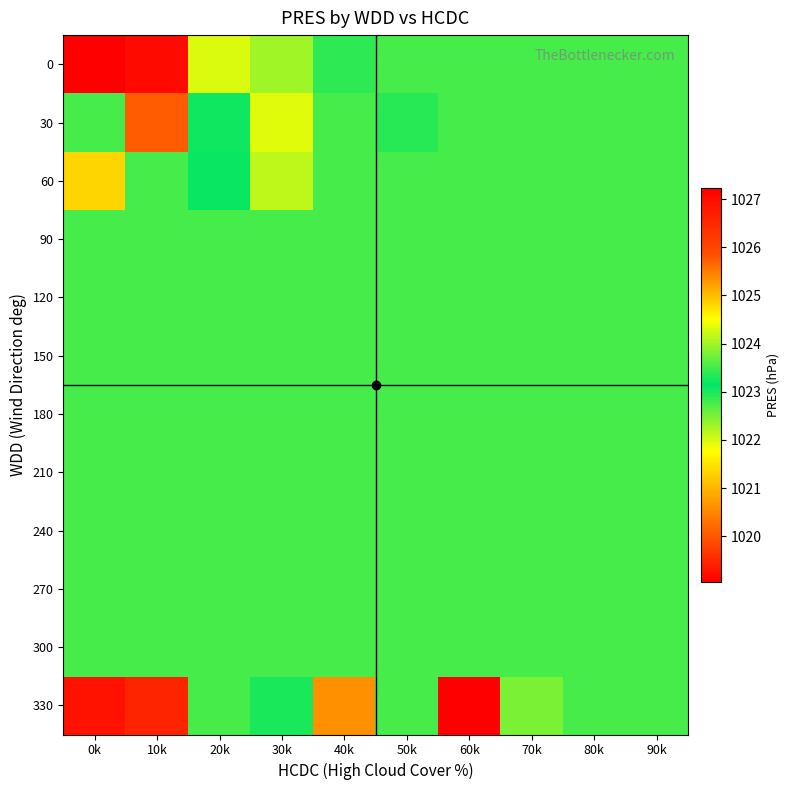

What is the total value across all series at 10k?

12283.9